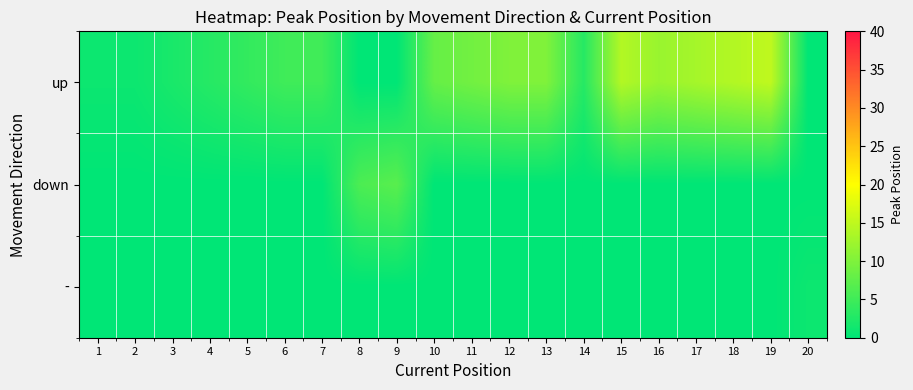

Reading left to right, extract all data points from this chart.

up: 1=1	2=1	3=2	4=3	5=4	6=5	7=5	8=0	9=0	10=8	11=9	12=10	13=10	14=3	15=14	16=12	17=13	18=14	19=15	20=0
down: 1=0	2=0	3=0	4=0	5=0	6=0	7=0	8=6	9=7	10=0	11=0	12=0	13=0	14=0	15=0	16=0	17=0	18=0	19=0	20=0
-: 1=0	2=0	3=0	4=0	5=0	6=0	7=0	8=0	9=0	10=0	11=0	12=0	13=0	14=0	15=0	16=0	17=0	18=0	19=0	20=1